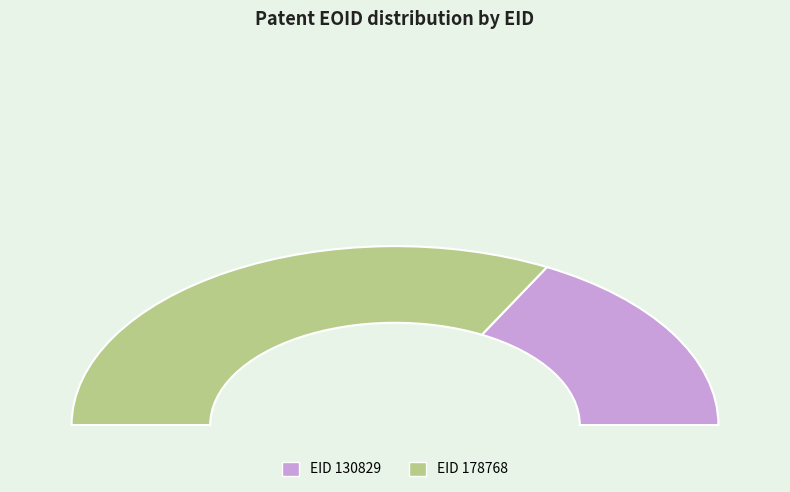

True or false: 178768 accounts for 54% of the total.

False